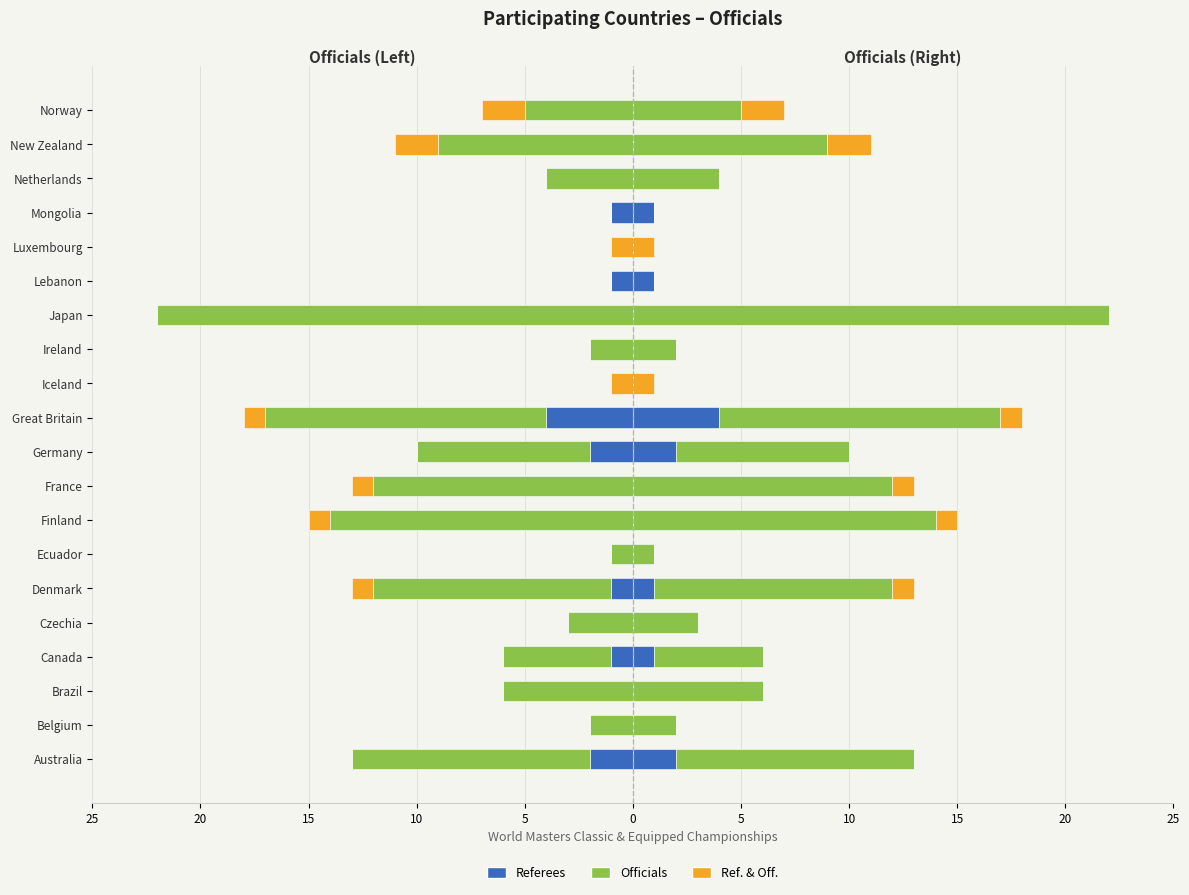

Does the chart contain any negative values?

Yes